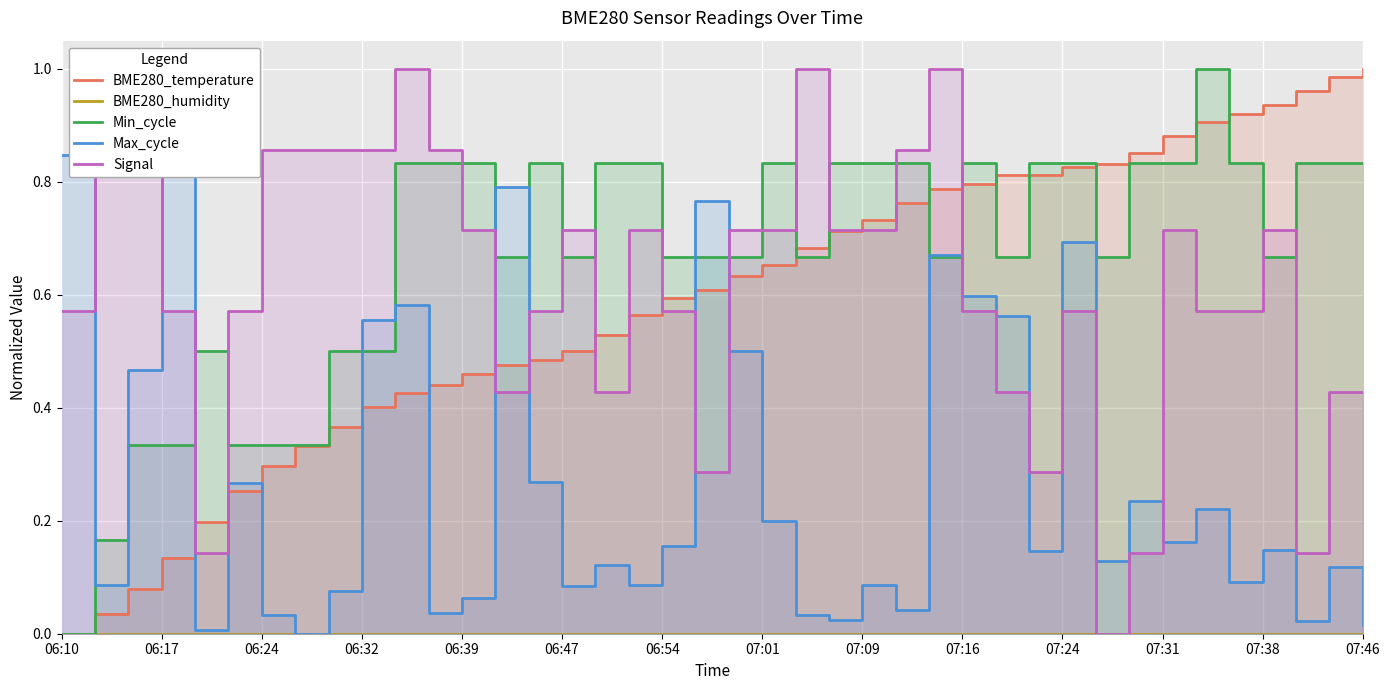

Reading left to right, what are all the values shown in this chart?

BME280_temperature: 0.0	0.0	0.1	0.1	0.2	0.3	0.3	0.3	0.4	0.4	0.4	0.4	0.5	0.5	0.5	0.5	0.5	0.6	0.6	0.6	0.6	0.7	0.7	0.7	0.7	0.8	0.8	0.8	0.8	0.8	0.8	0.8	0.9	0.9	0.9	0.9	0.9	1.0	1.0	1.0
BME280_humidity: 0.0	0.0	0.0	0.0	0.0	0.0	0.0	0.0	0.0	0.0	0.0	0.0	0.0	0.0	0.0	0.0	0.0	0.0	0.0	0.0	0.0	0.0	0.0	0.0	0.0	0.0	0.0	0.0	0.0	0.0	0.0	0.0	0.0	0.0	0.0	0.0	0.0	0.0	0.0	0.0
Min_cycle: 0.0	0.2	0.3	0.3	0.5	0.3	0.3	0.3	0.5	0.5	0.8	0.8	0.8	0.7	0.8	0.7	0.8	0.8	0.7	0.7	0.7	0.8	0.7	0.8	0.8	0.8	0.7	0.8	0.7	0.8	0.8	0.7	0.8	0.8	1.0	0.8	0.7	0.8	0.8	0.8
Max_cycle: 0.8	0.1	0.5	1.0	0.0	0.3	0.0	0.0	0.1	0.6	0.6	0.0	0.1	0.8	0.3	0.1	0.1	0.1	0.2	0.8	0.5	0.2	0.0	0.0	0.1	0.0	0.7	0.6	0.6	0.1	0.7	0.1	0.2	0.2	0.2	0.1	0.1	0.0	0.1	0.0
Signal: 0.6	0.9	0.9	0.6	0.1	0.6	0.9	0.9	0.9	0.9	1.0	0.9	0.7	0.4	0.6	0.7	0.4	0.7	0.6	0.3	0.7	0.7	1.0	0.7	0.7	0.9	1.0	0.6	0.4	0.3	0.6	0.0	0.1	0.7	0.6	0.6	0.7	0.1	0.4	0.4